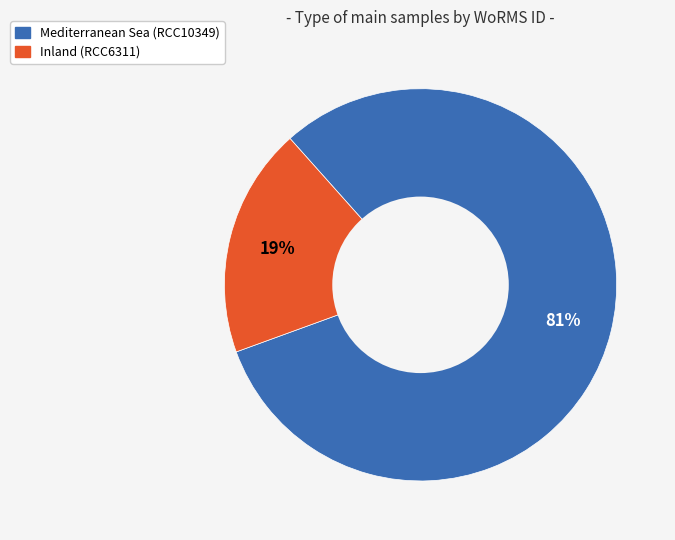

To the nearest percent, what is the difference between the Mediterranean Sea (RCC10349) and Inland (RCC6311) slice percentages?

62%